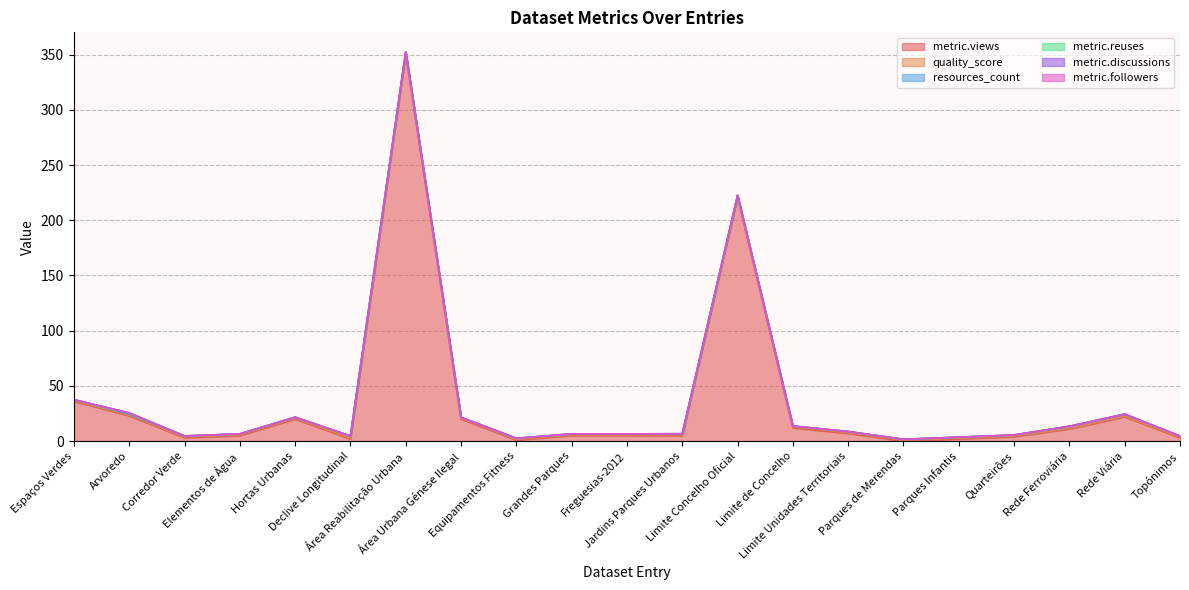

Between Espaços Verdes and Limite Unidades Territoriais, which series saw the biggest shift?

metric.views